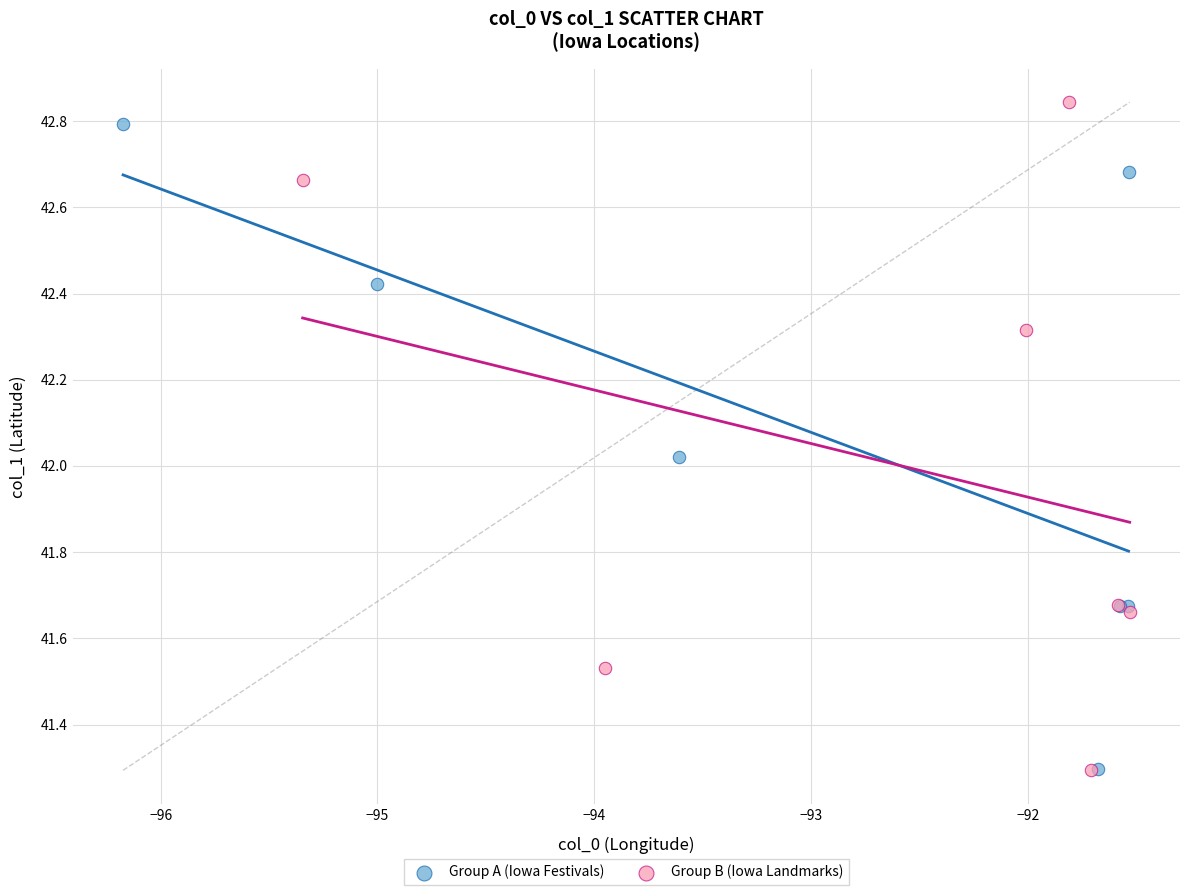

What are all the series names shown in the legend?

Group A (Iowa Festivals), Group B (Iowa Landmarks)